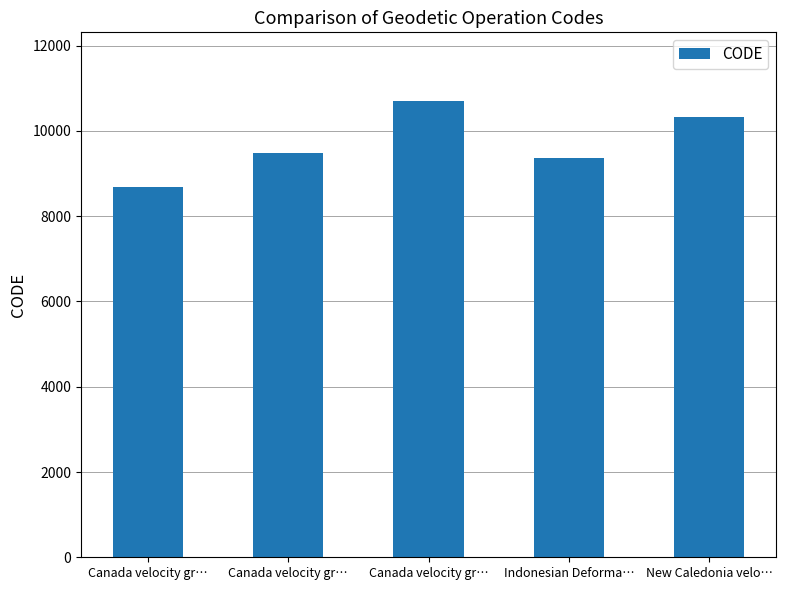

How many bars are there in total?

5